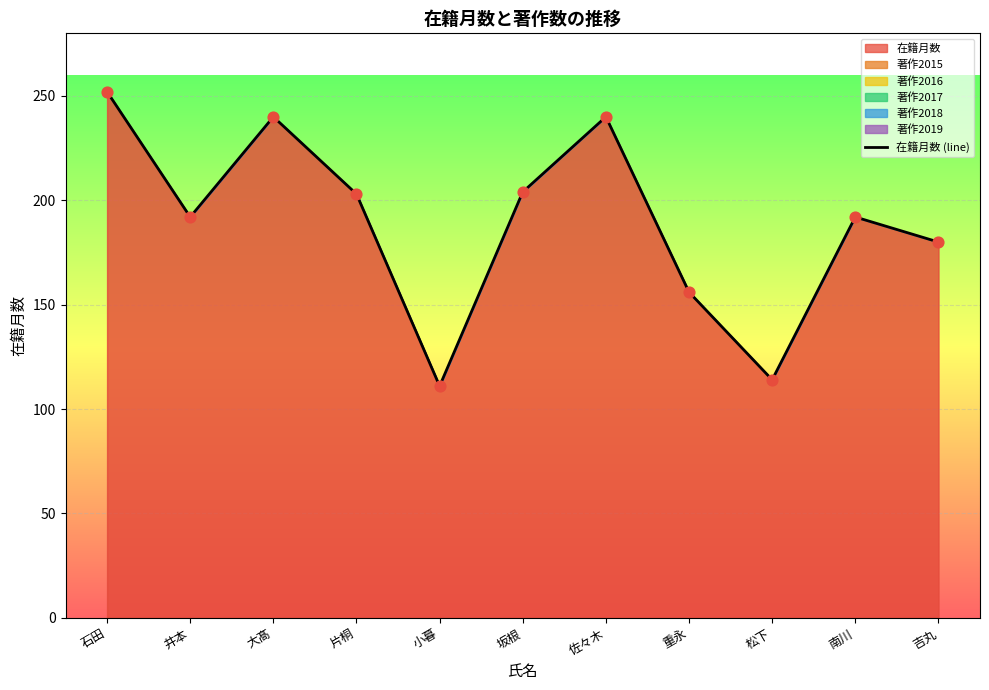

Between 小暮 and 大髙, which is larger?

大髙